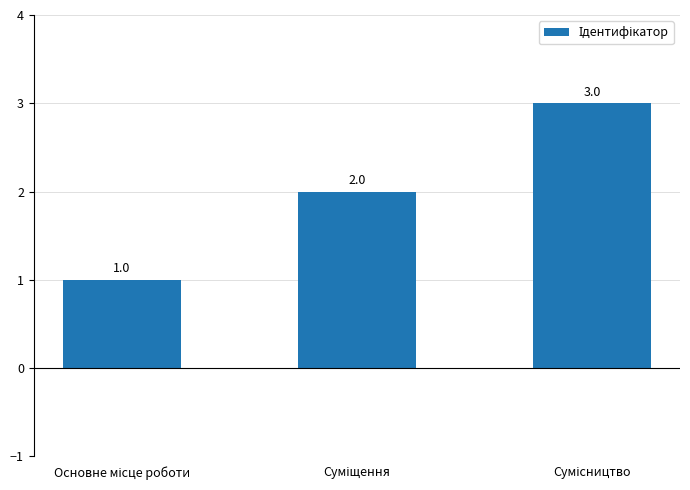

What is the value of the 3rd bar from the left?

3